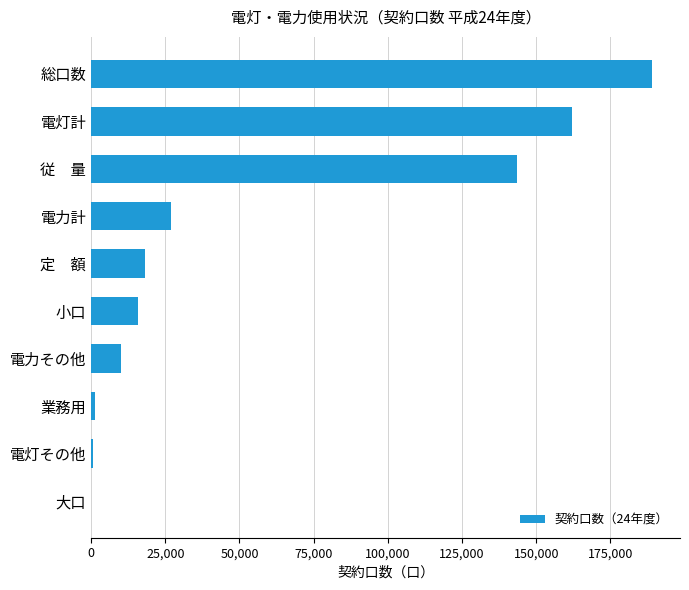

How many data points does each series have?

10